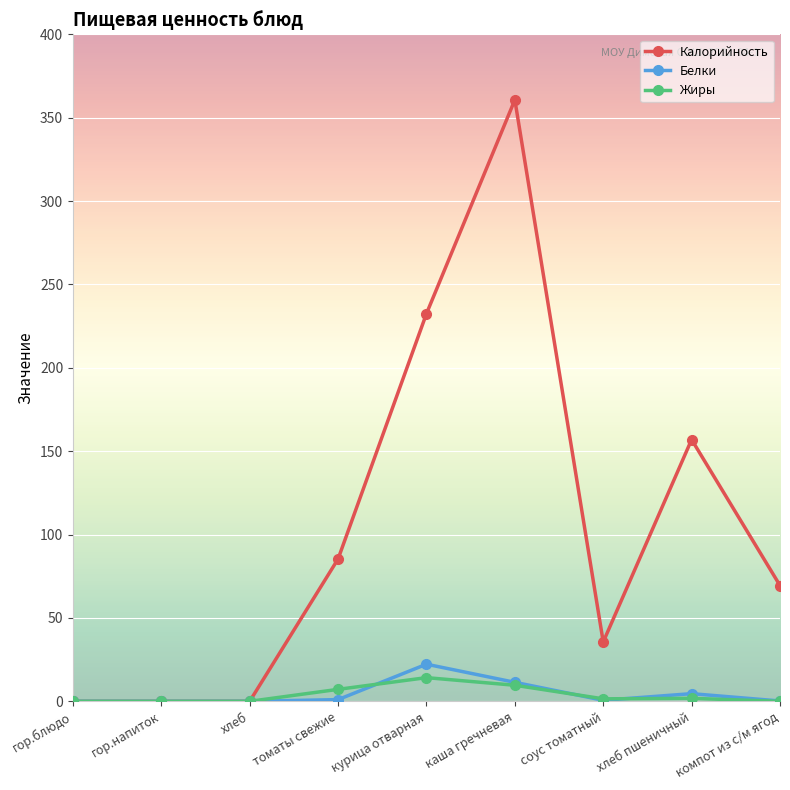

Between хлеб пшеничный and компот из с/м ягод, which series saw the biggest shift?

Калорийность